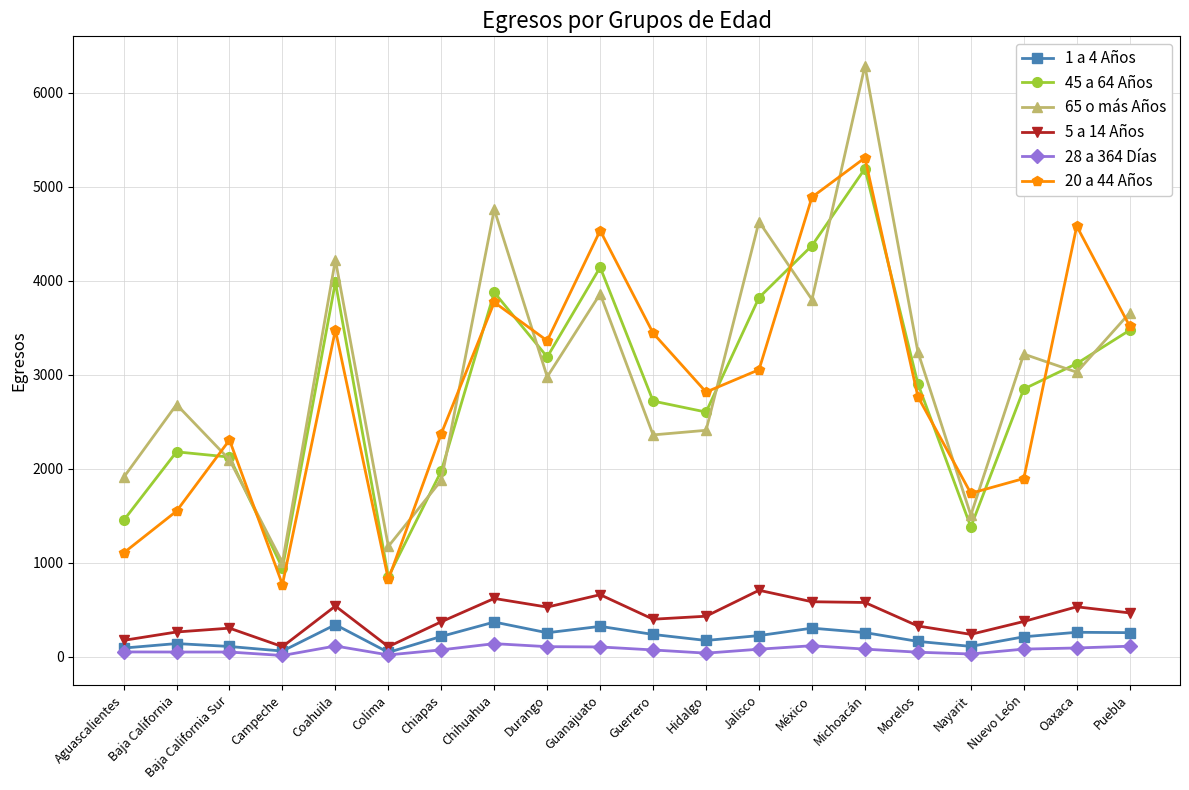

True or false: 20 a 44 Años has more than 2 interior local peaks.

True